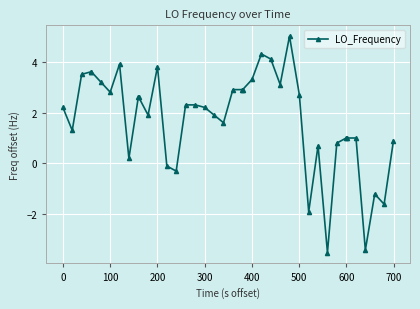

What is the difference between the maximum and minimum values?

8.5